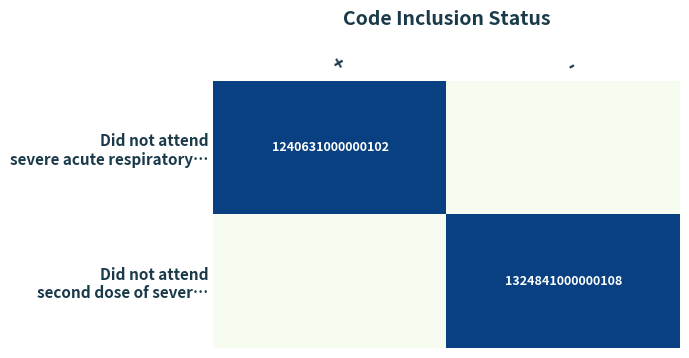

What is the difference between the highest and lowest values at -?

1